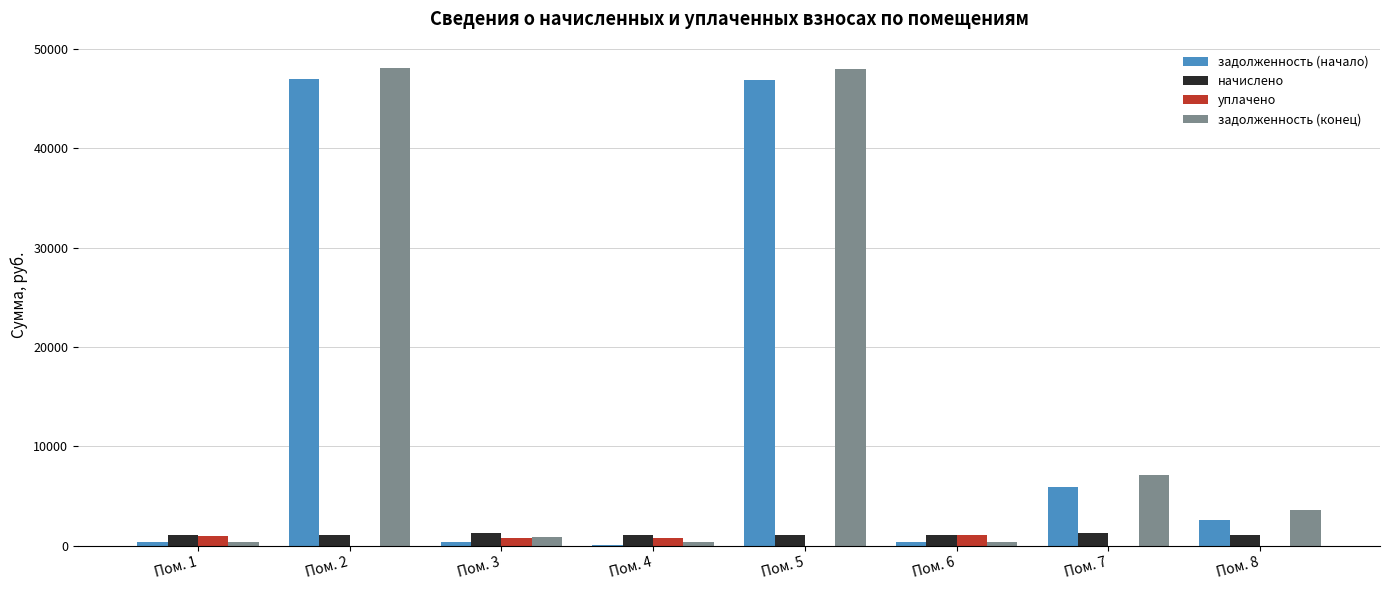

At which label is задолженность (начало) closest to 23510?

Пом. 7